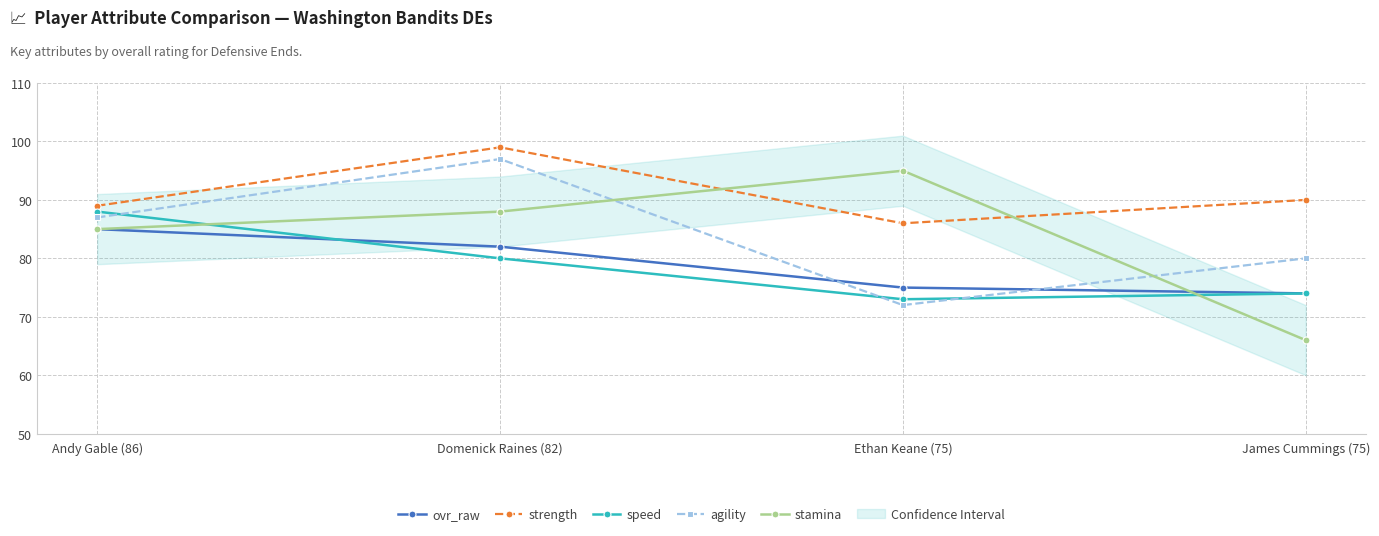

What are all the series names shown in the legend?

ovr_raw, strength, speed, agility, stamina